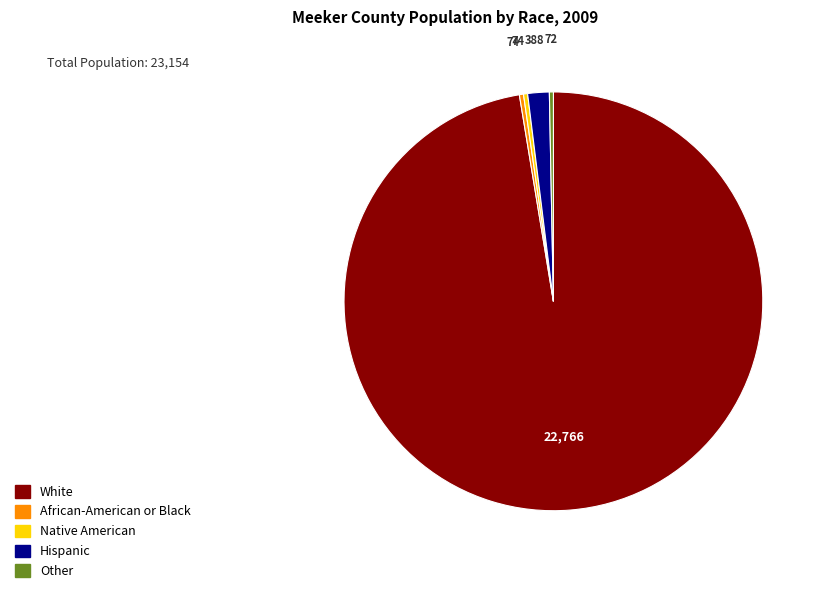

Do White and Native American together represent more than half of the pie?

Yes